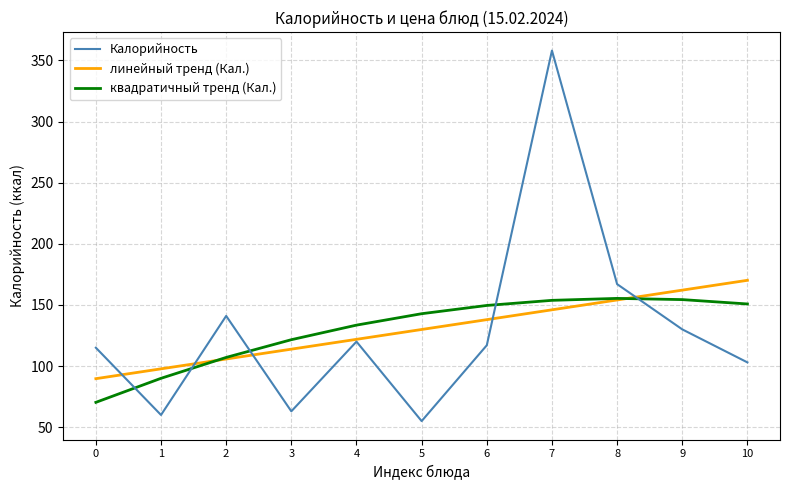

What is the total value across all series at 9?

446.4